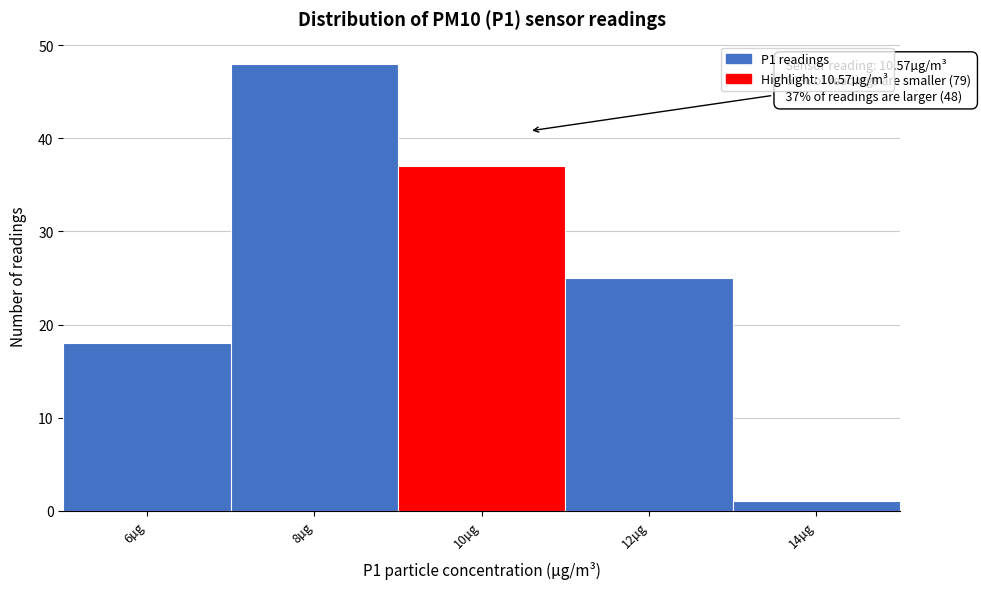

Reading right to left, what are all the values shown in this chart?

14µg=1	12µg=25	10µg=37	8µg=48	6µg=18